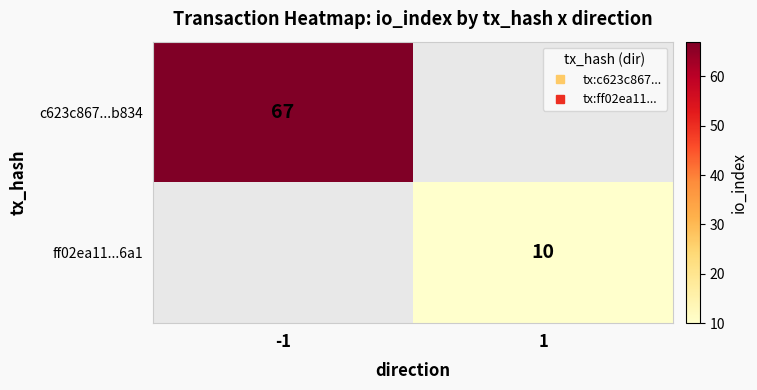

List the labels in order of ff02ea11...6a1 value, largest first.

-1, 1